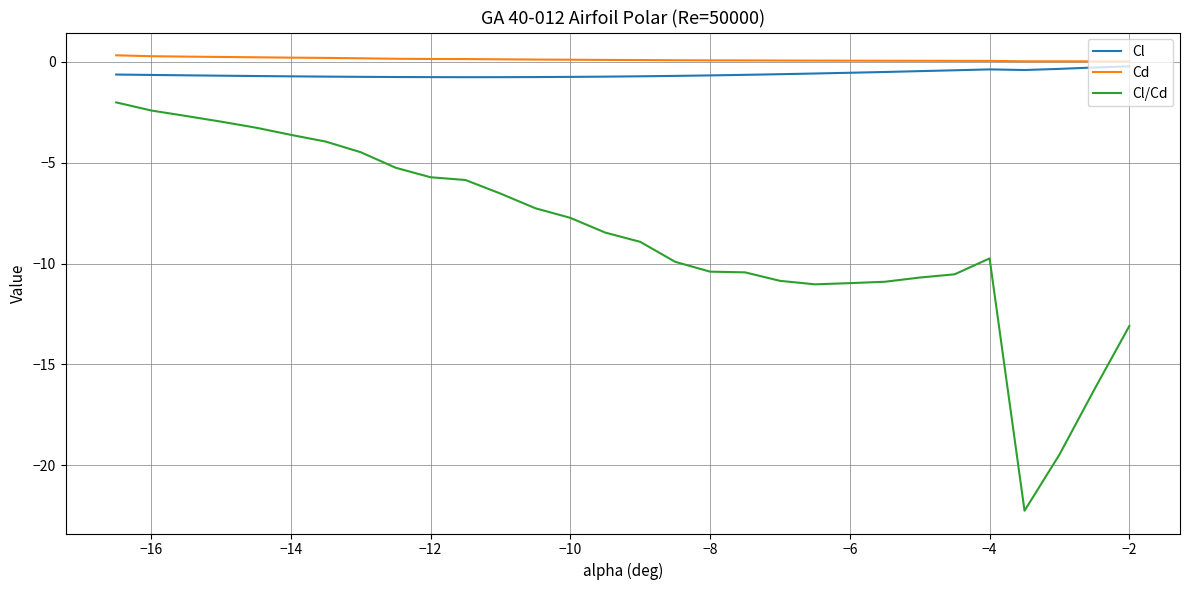

True or false: Cl and Cl/Cd cross at least once.

False